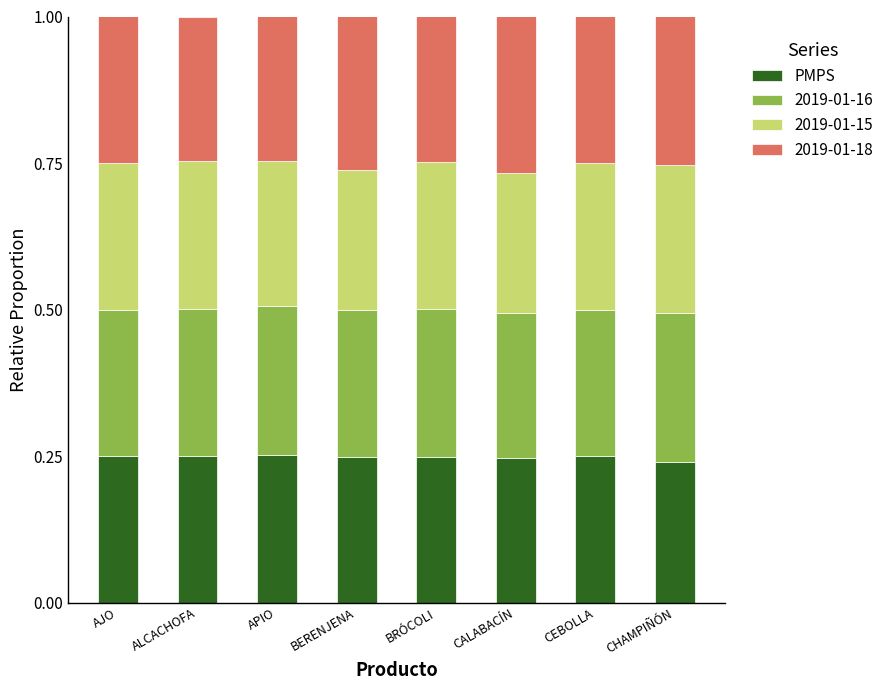

Are the bars horizontal?

No